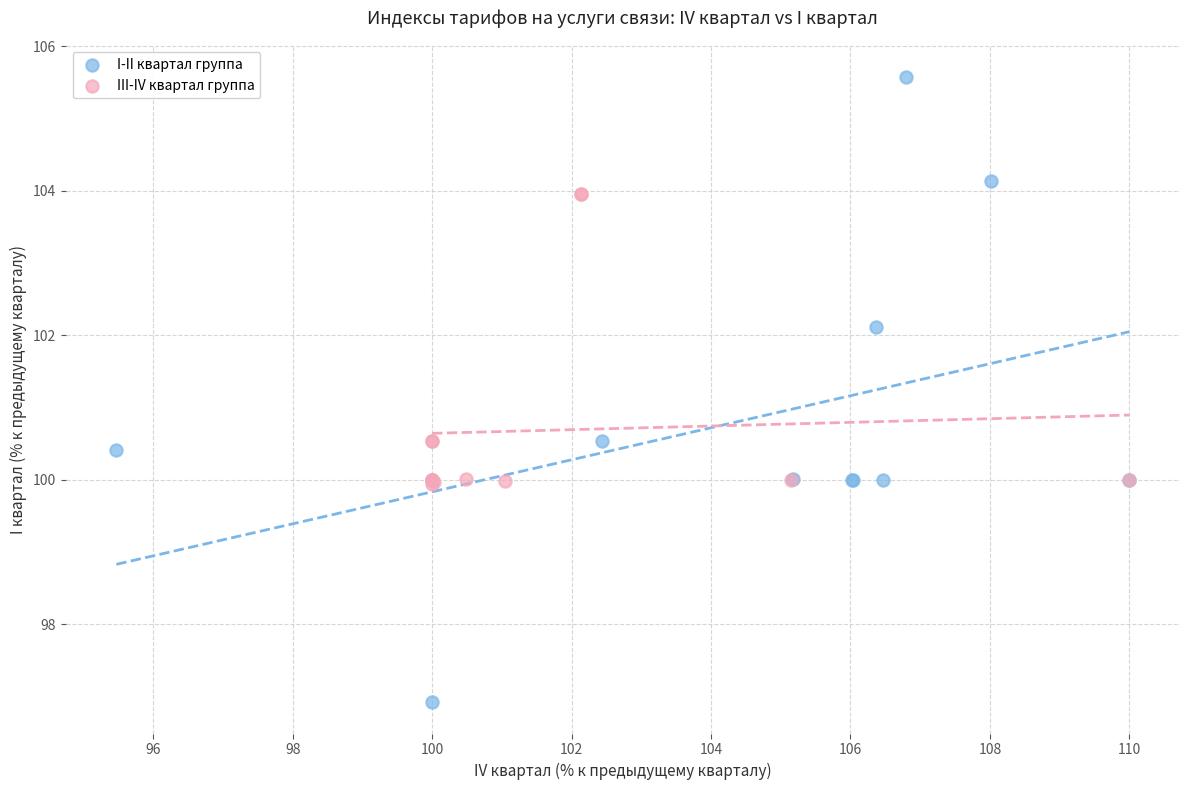

Which series reaches the maximum Y coordinate?

I-II квартал группа